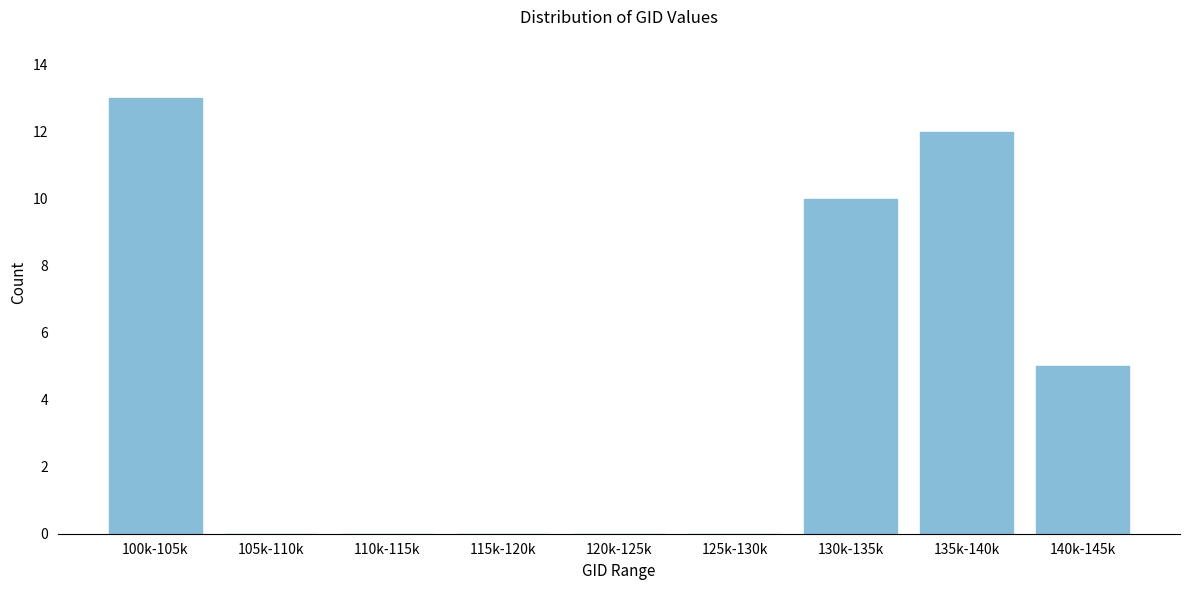

Reading right to left, what are all the values shown in this chart?

140k-145k=5	135k-140k=12	130k-135k=10	125k-130k=0	120k-125k=0	115k-120k=0	110k-115k=0	105k-110k=0	100k-105k=13